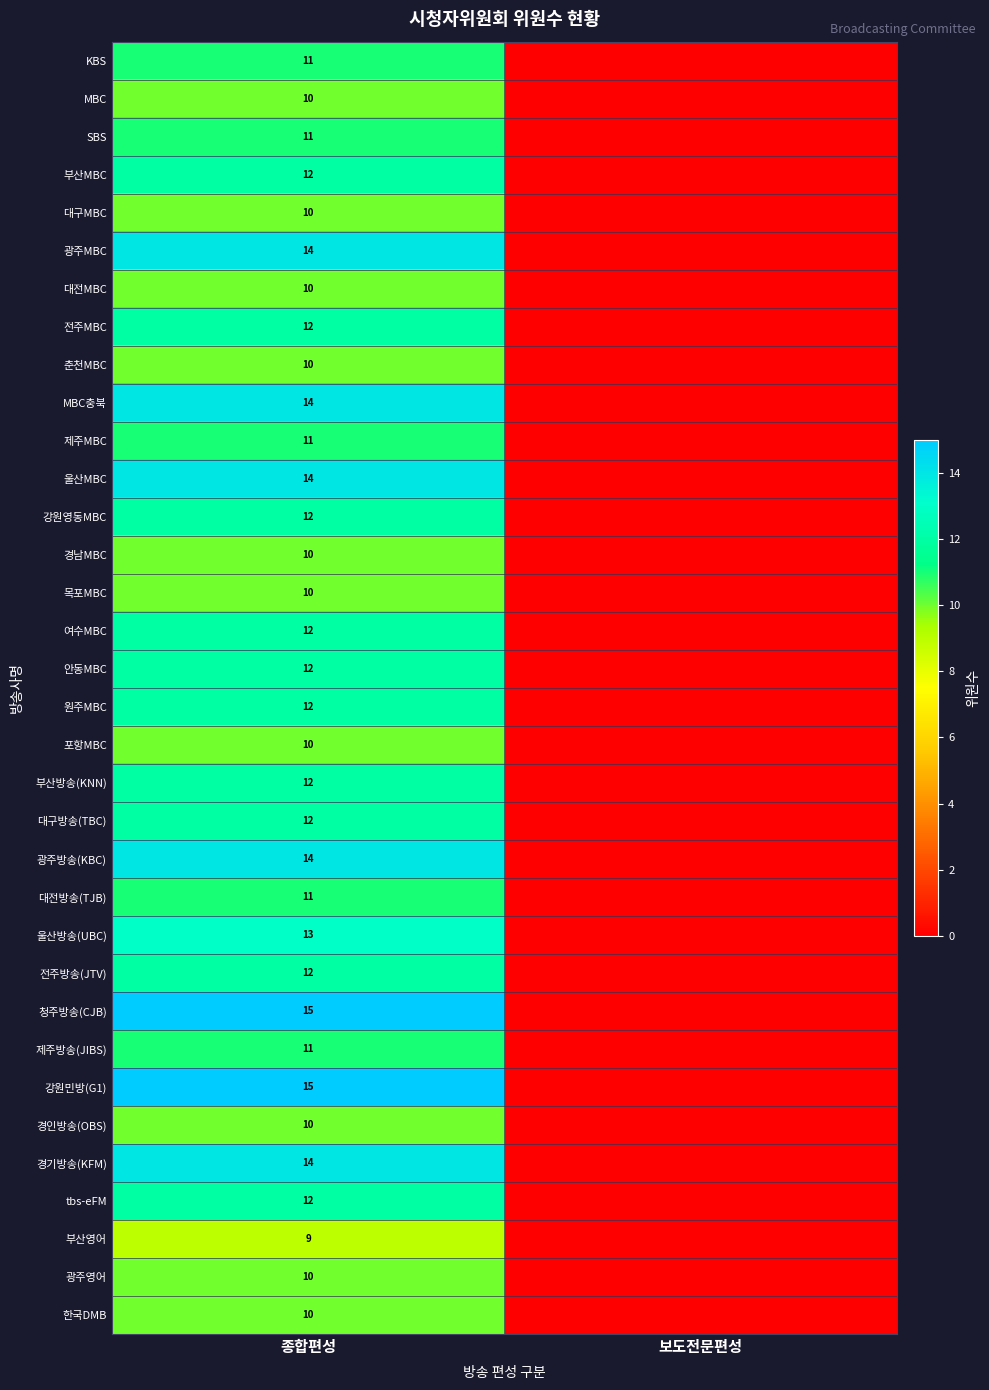

The value of 울산MBC at 종합편성 is 9. True or false?

False